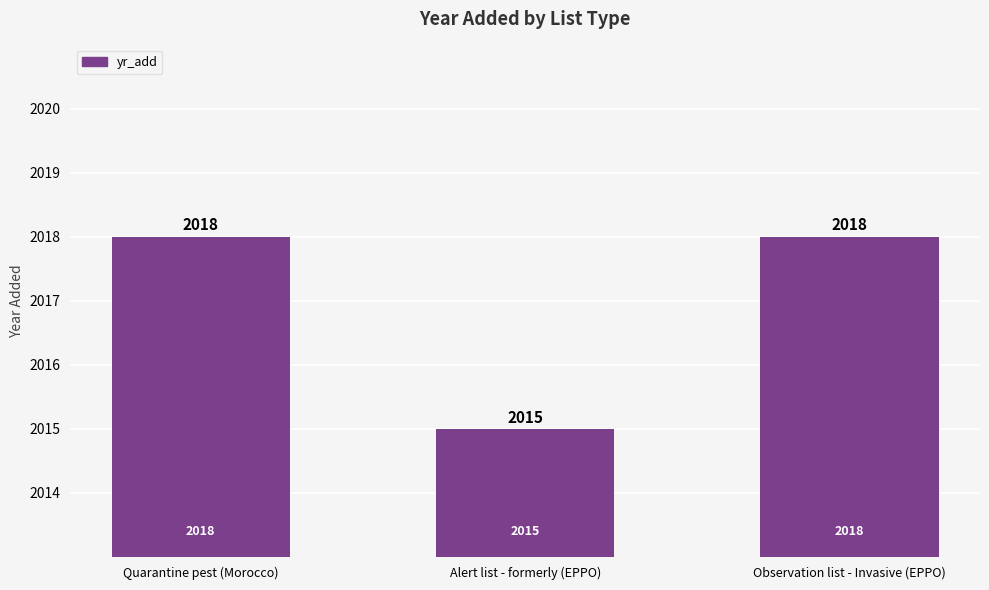

What position from the left is Alert list - formerly (EPPO)?

2